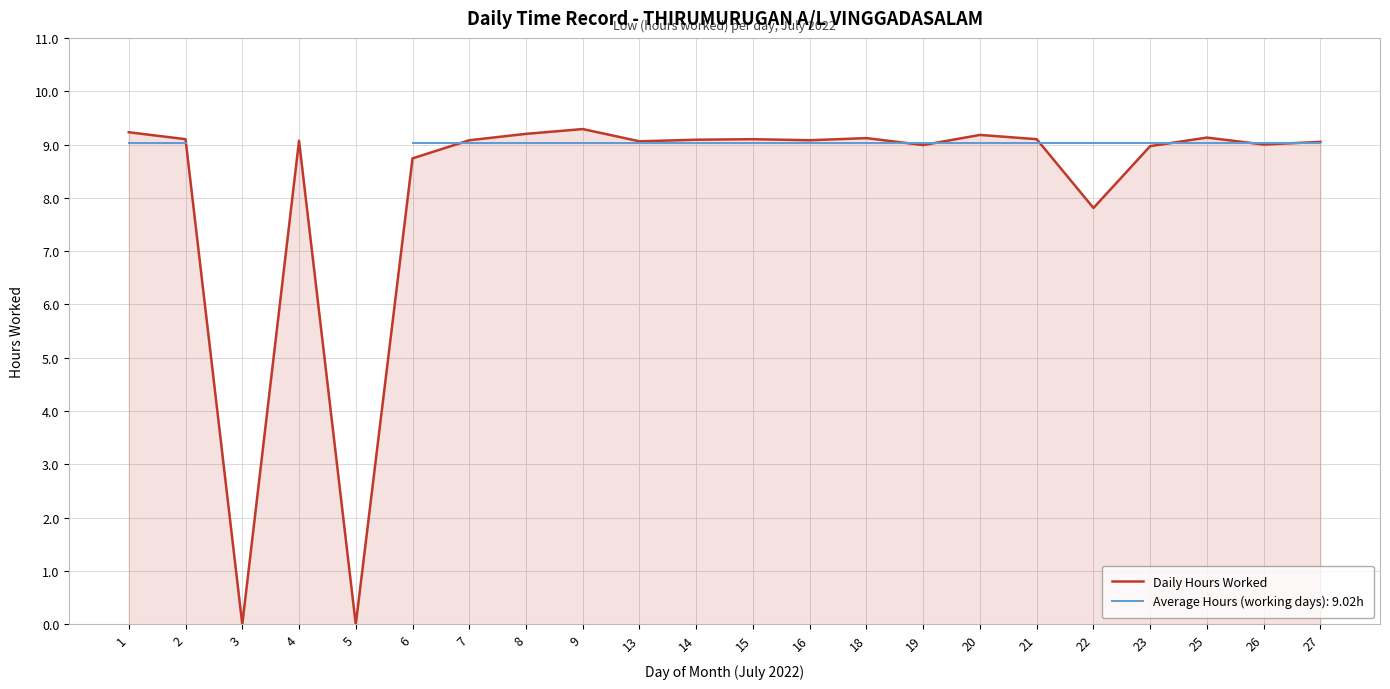

How many values are below 9?

6